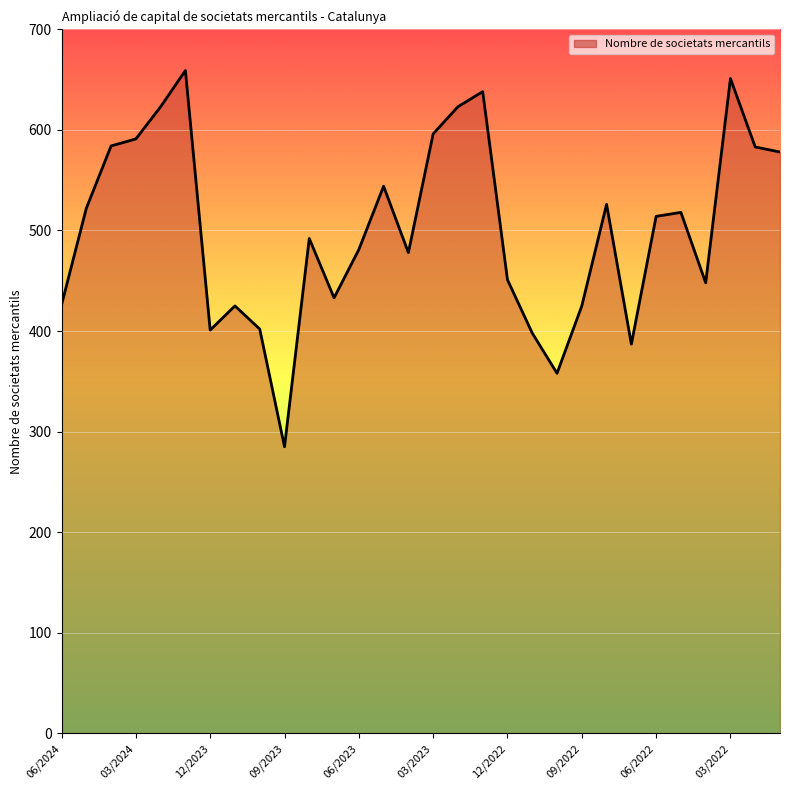

True or false: there are more than 2 points higher than both neighbors.

True